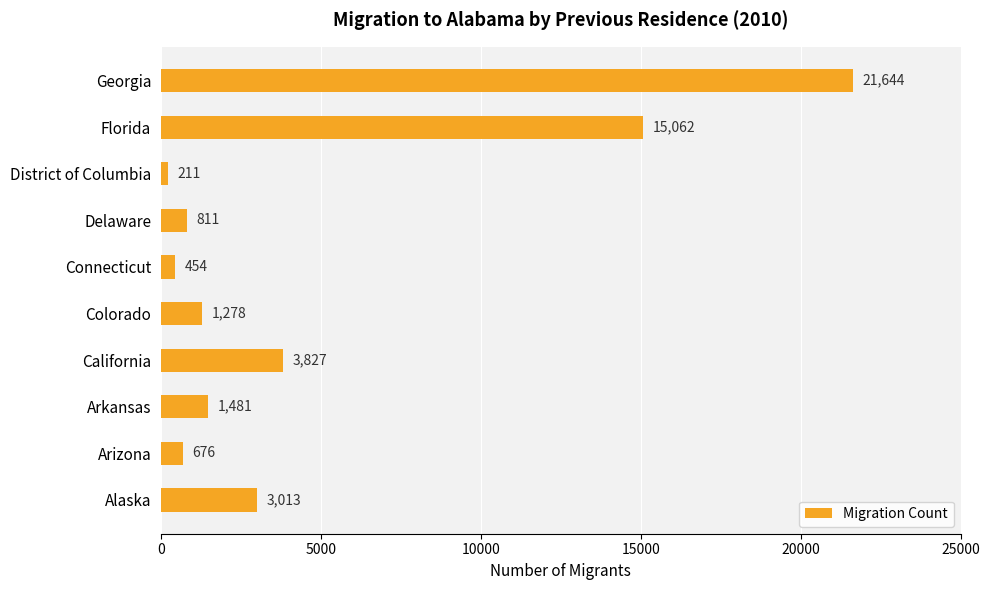

List the labels in order of value, largest first.

Georgia, Florida, California, Alaska, Arkansas, Colorado, Delaware, Arizona, Connecticut, District of Columbia